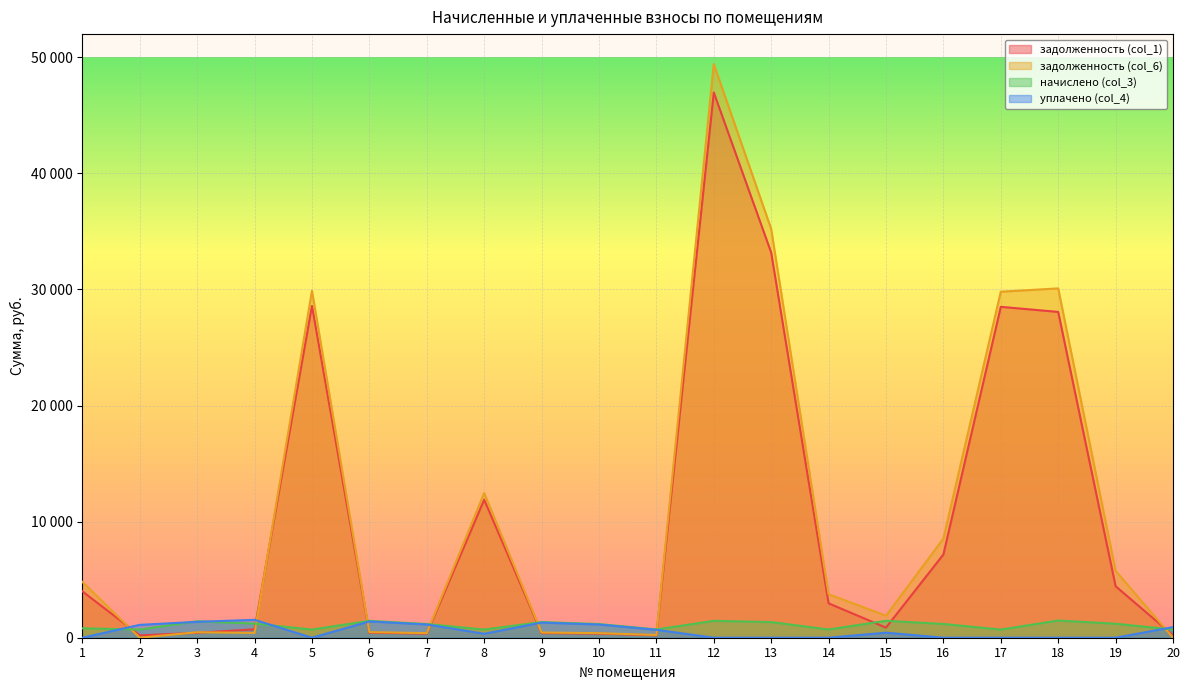

Which series has the largest range (max minus min)?

задолженность (col_6)